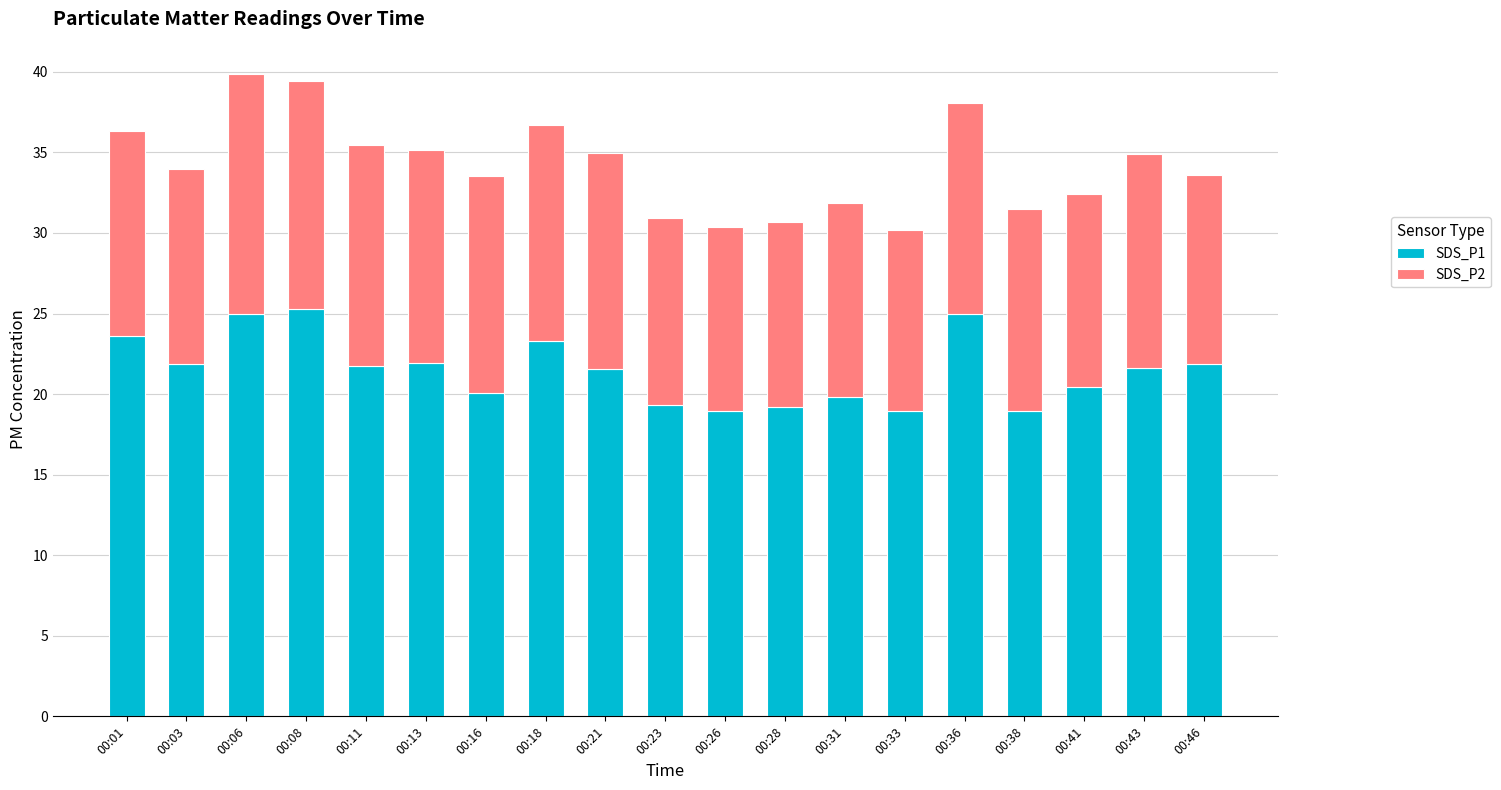

What is the total value across all series at 00:28?

30.7